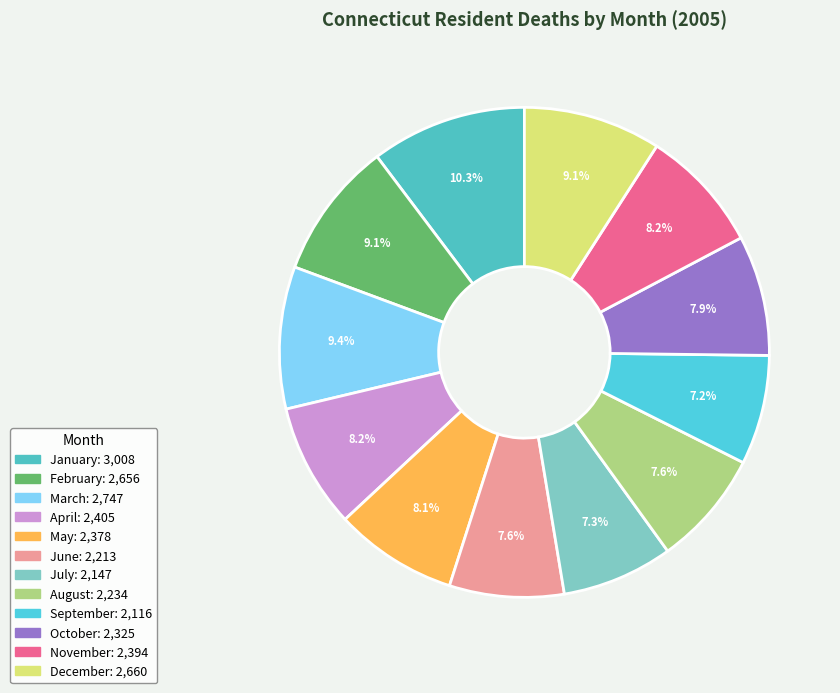

To the nearest percent, what is the combined percentage of January and August?

18%